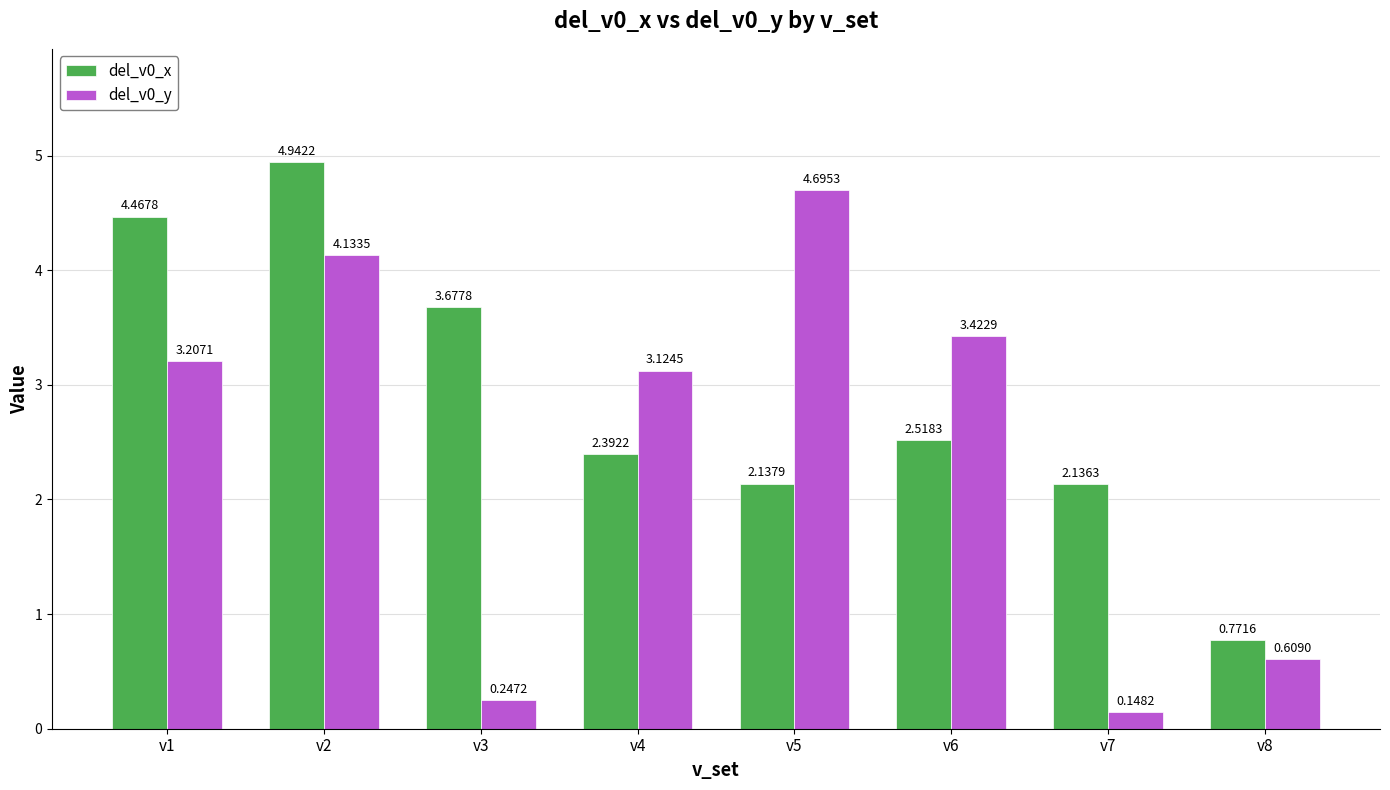

Which series changed the most between v2 and v3?

del_v0_y